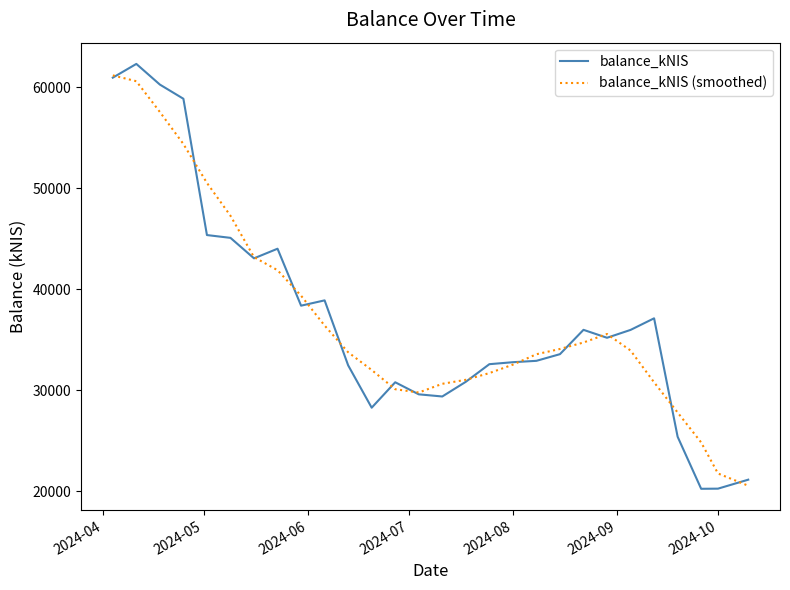

What is the maximum value shown in the chart?

62304.4